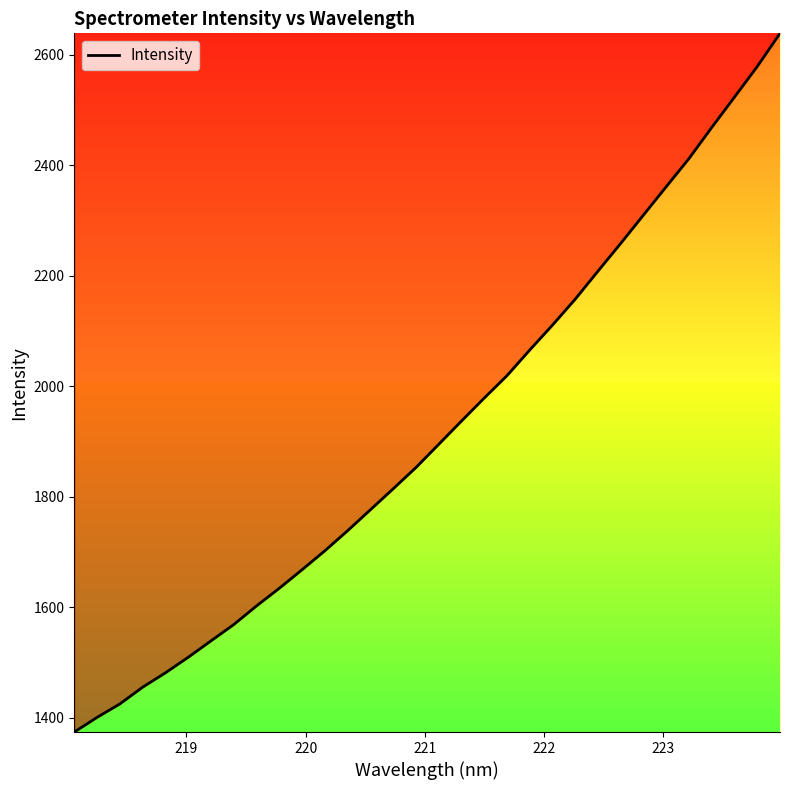

What is the difference between the maximum and minimum values?

1264.5